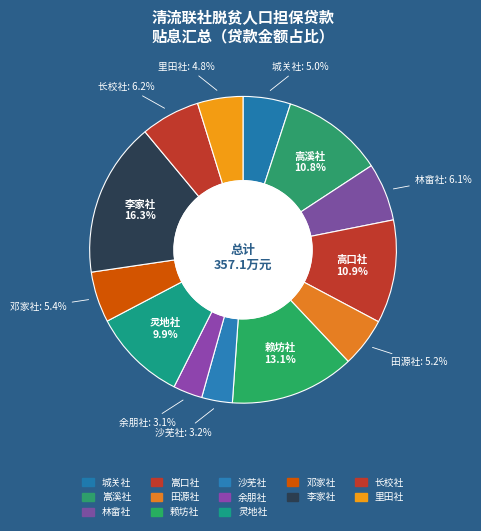

What is the largest slice in the pie chart?

李家社